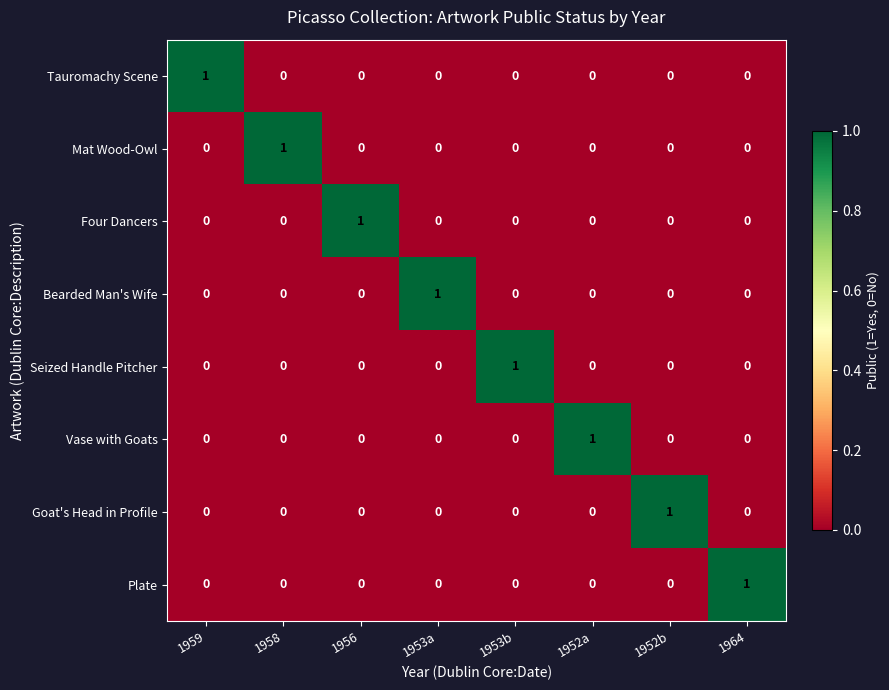

At how many categories does at least one series exceed 0?

8